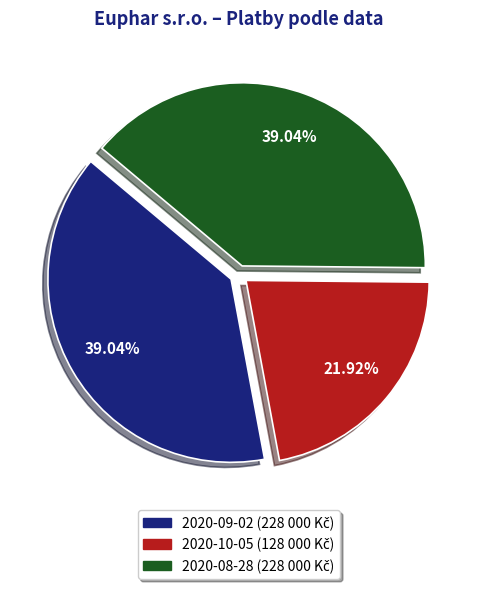

How many slices are in this pie chart?

3